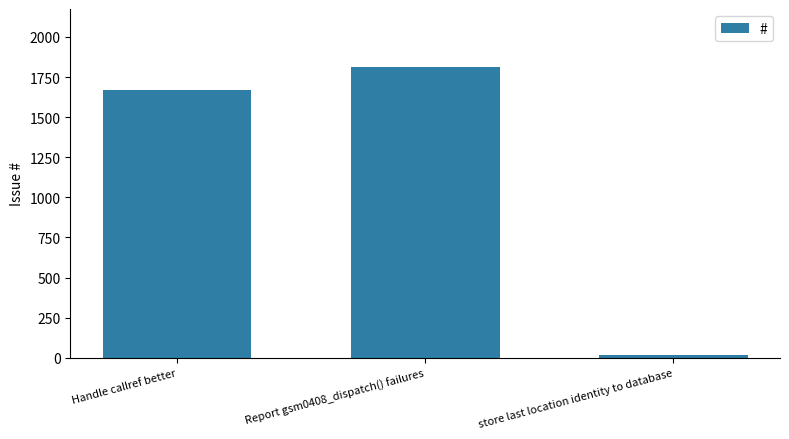

Are the bars grouped side by side (vs. stacked)?

No